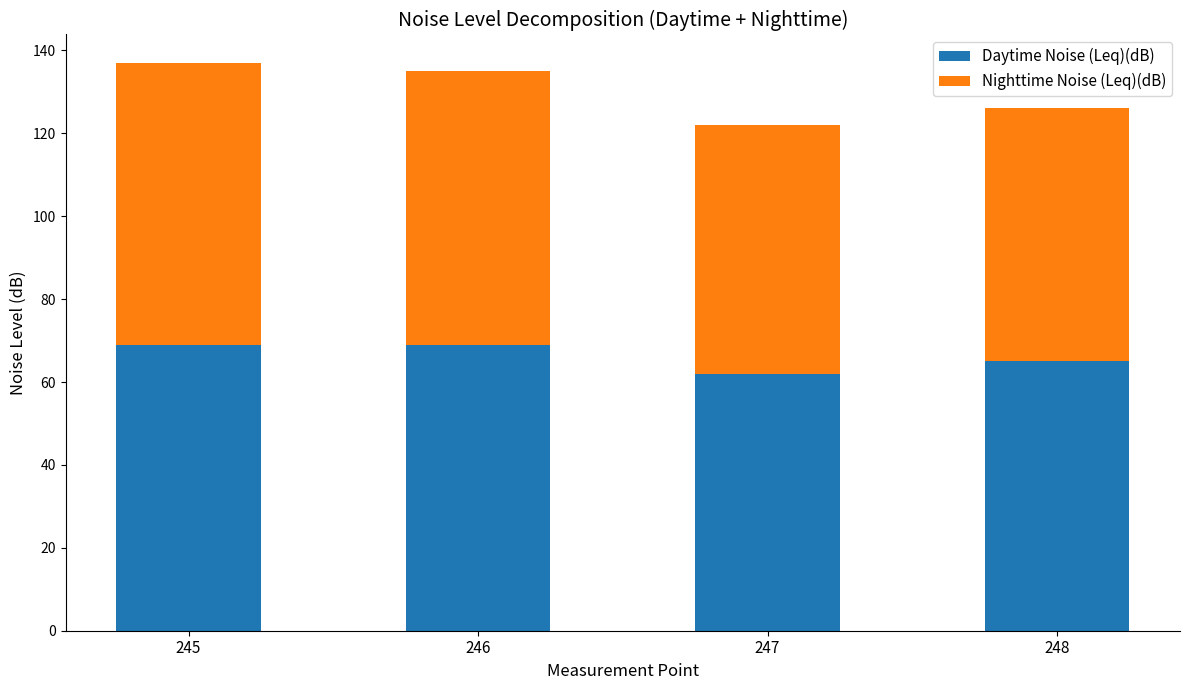

The value of Daytime Noise (Leq)(dB) at 247 is 62. True or false?

True